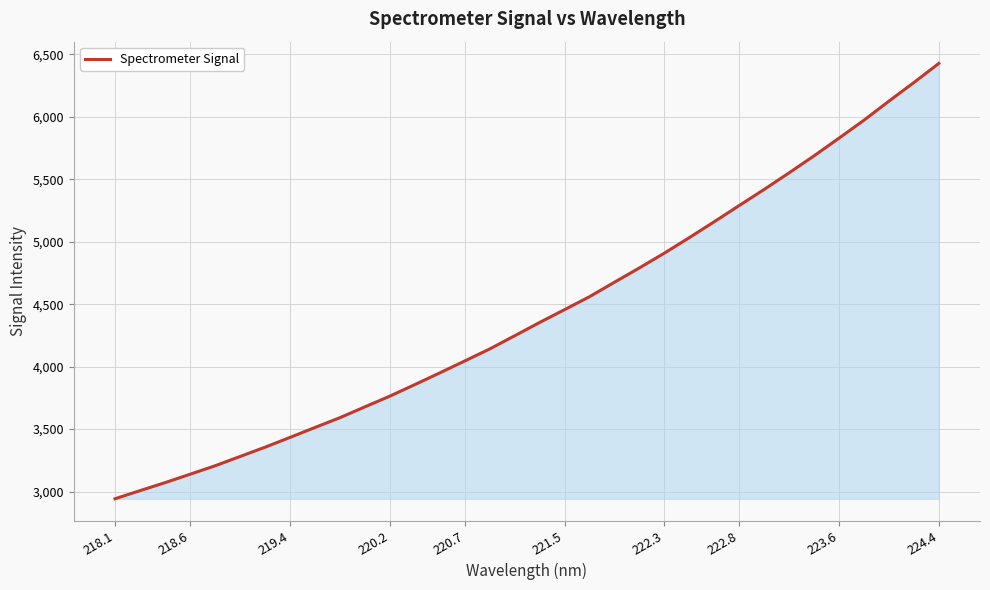

What is the minimum value shown in the chart?

2941.9